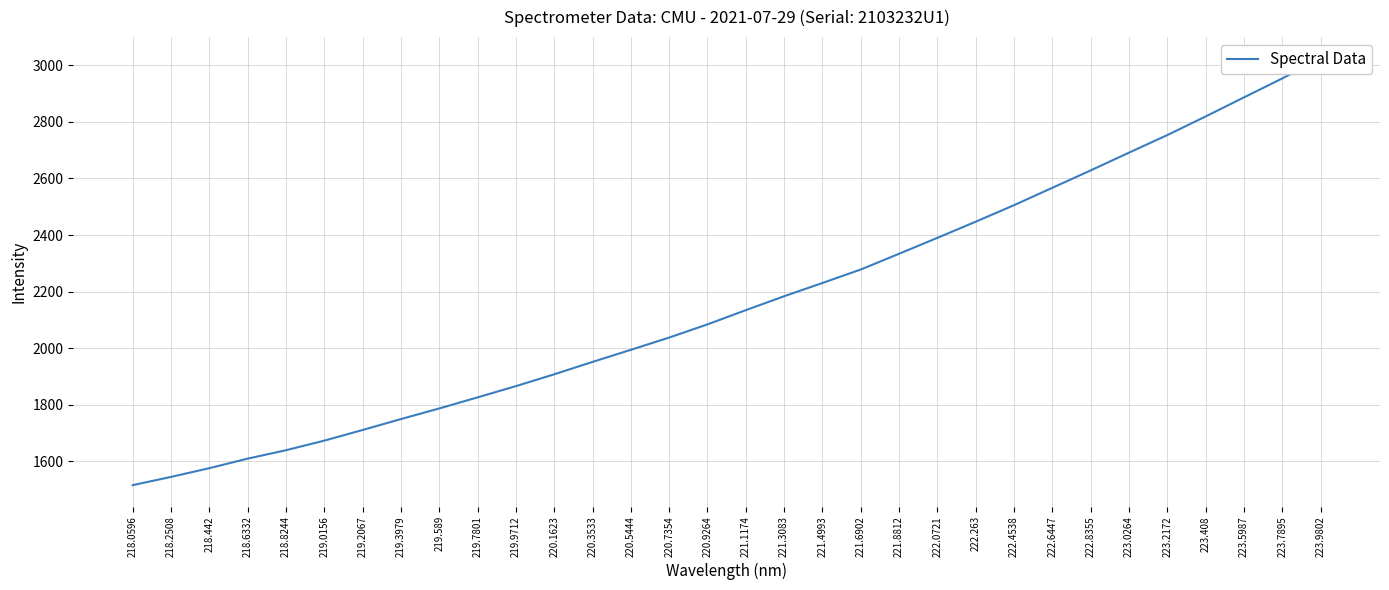

What is the change in value from 218.442 to 218.8244?

+63.5